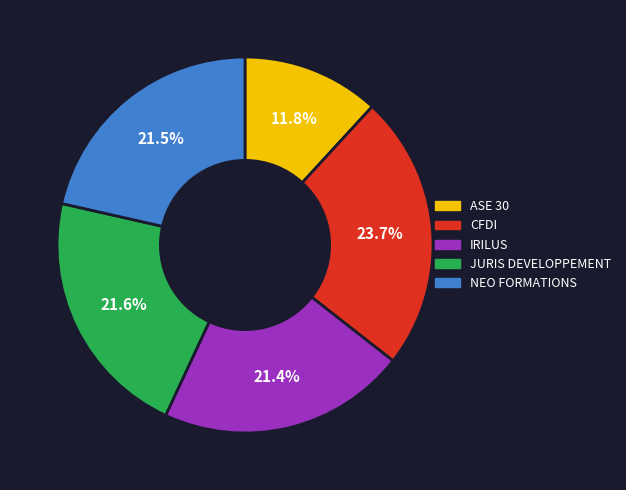

To the nearest percent, what is the average slice percentage?

20%